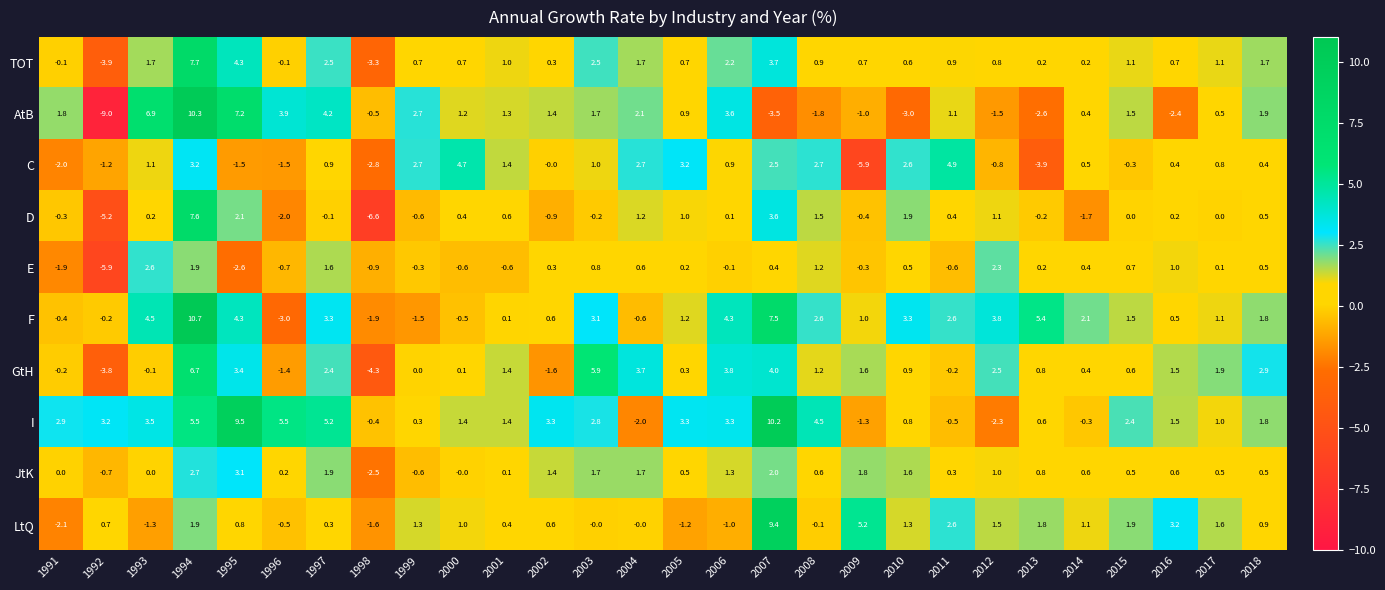

The value of GtH at 2012 is 2.5. True or false?

True